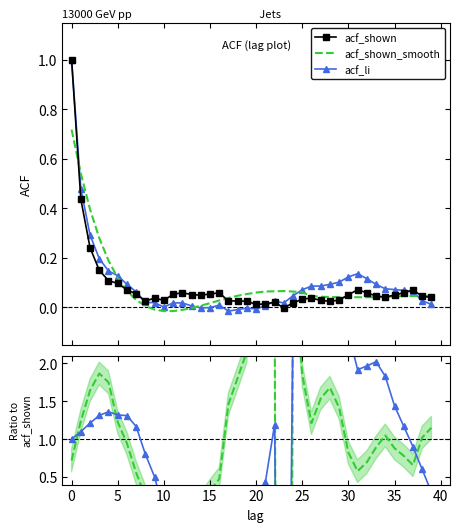

In acf_shown_smooth, how many points are higher than both neighbors (excluding endpoints)?

2